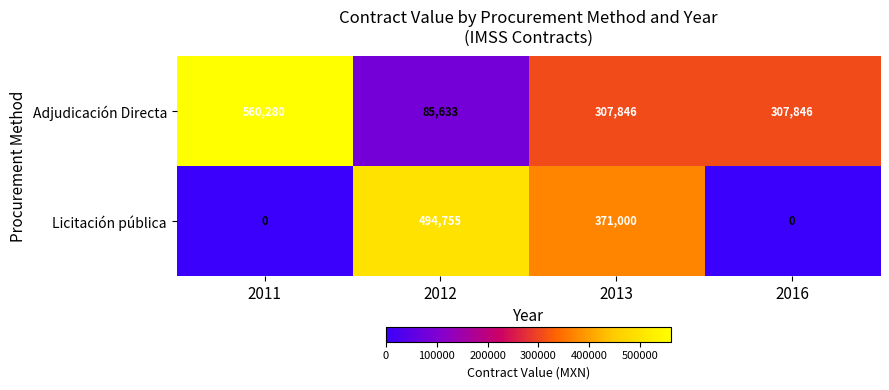

What is the spread (max minus min) of values at 2016?

307846